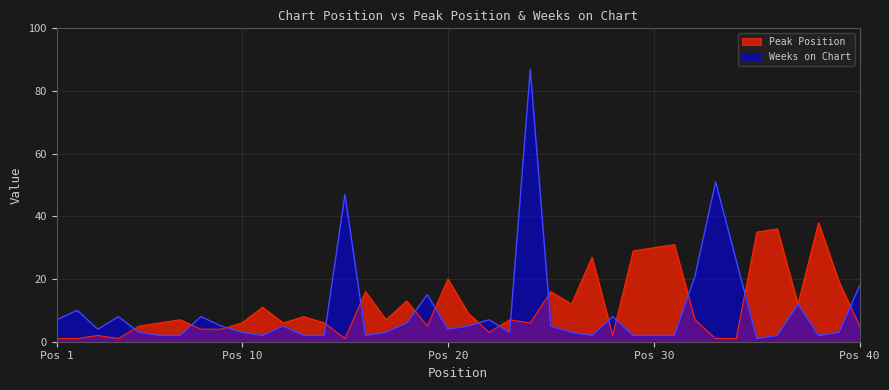

Rank the series by their average value, from lowest to highest.

Weeks on Chart, Peak Position